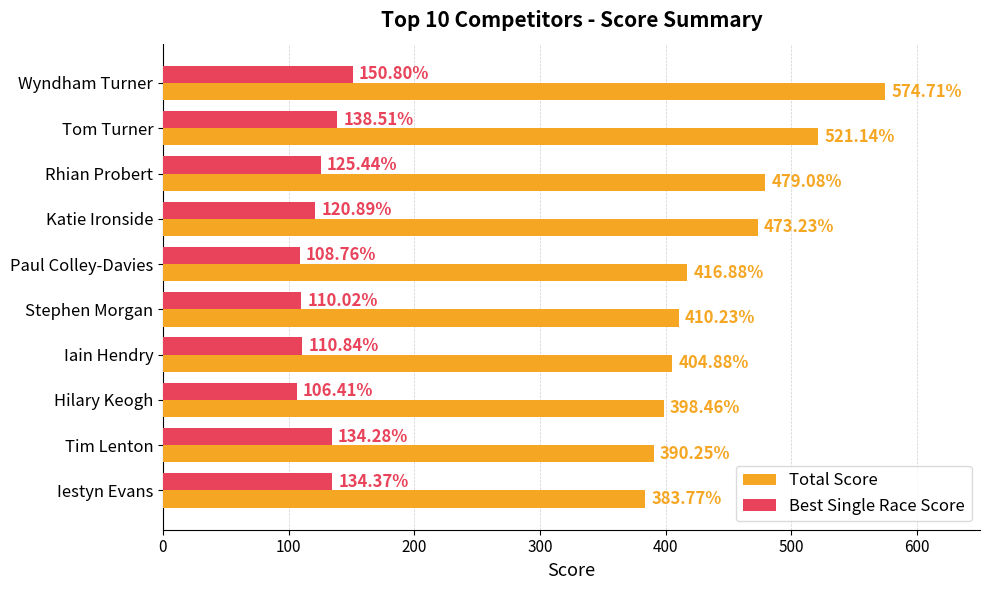

Is the value of Best Single Race Score at Hilary Keogh greater than the value of Total Score at Hilary Keogh?

No